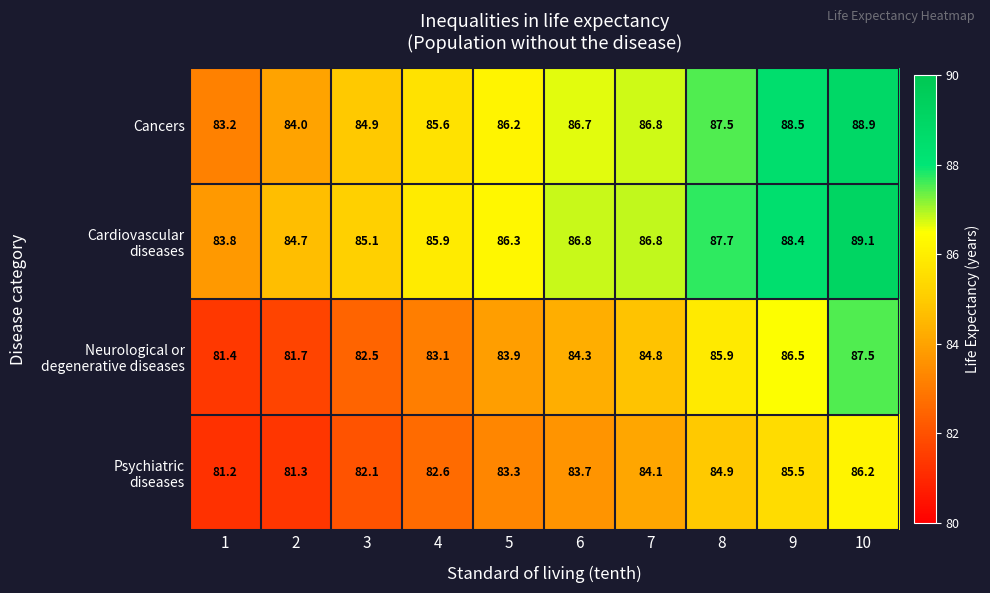

What is the difference between the Cancers values at 9 and 4?

2.9